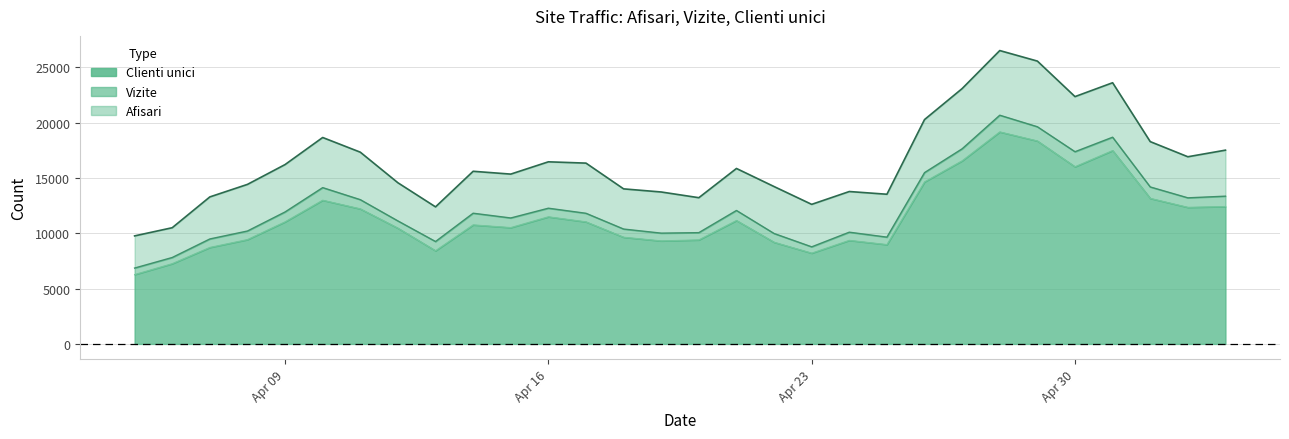

What are all the series names shown in the legend?

Clienti unici, Vizite, Afisari